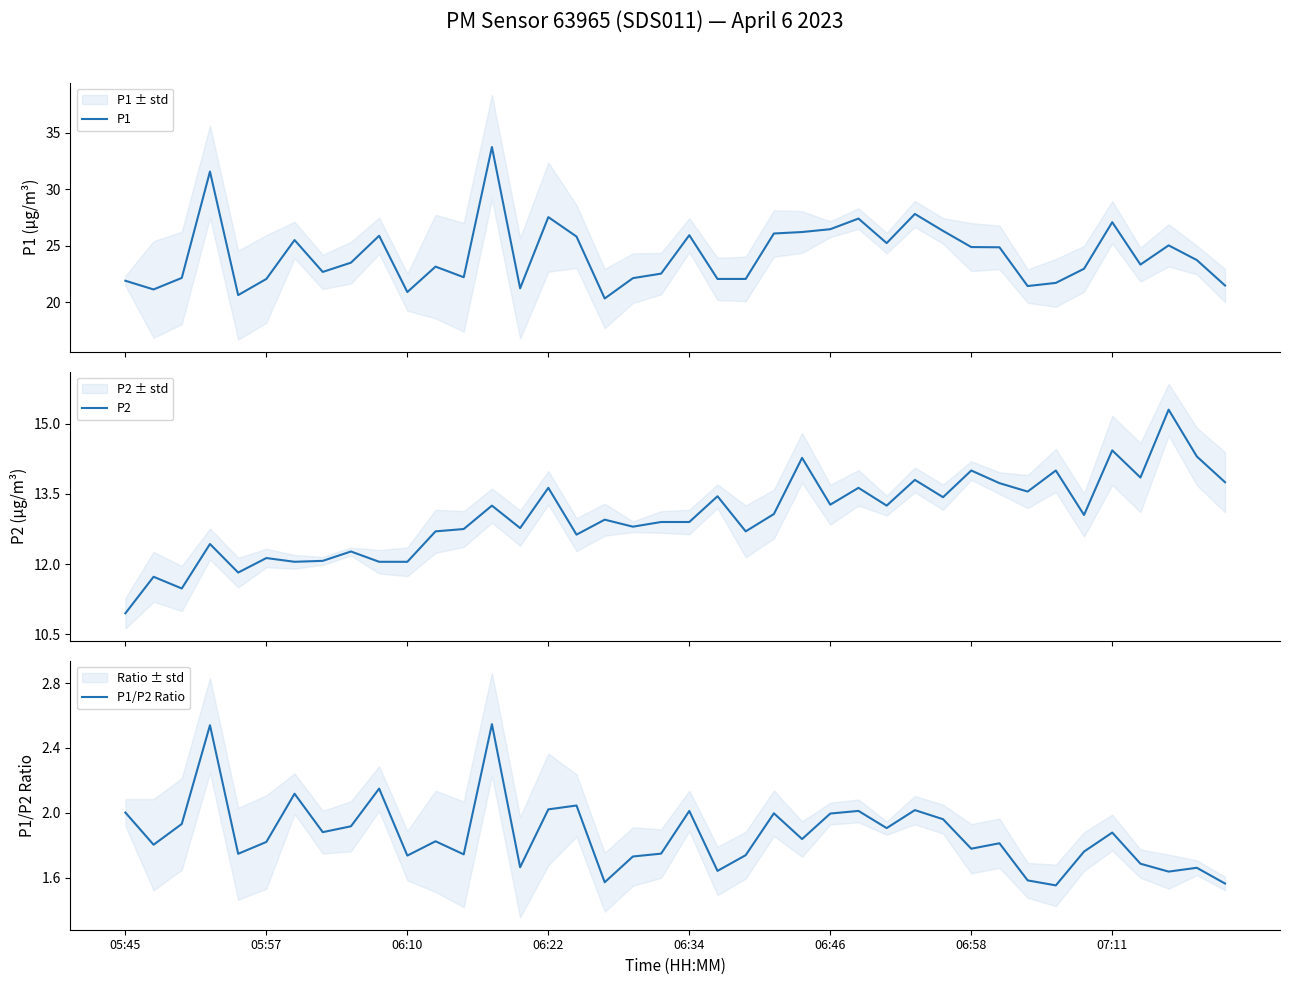

The P1 series shows 21.4 at 32. True or false?

True